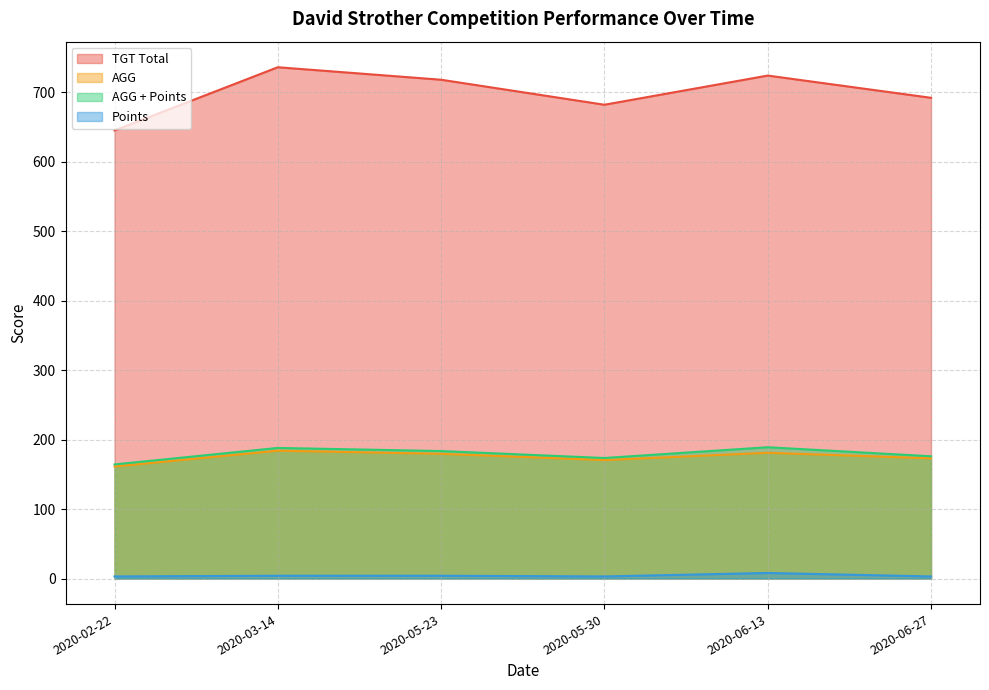

What is the label of the 1st point from the right?

2020-06-27